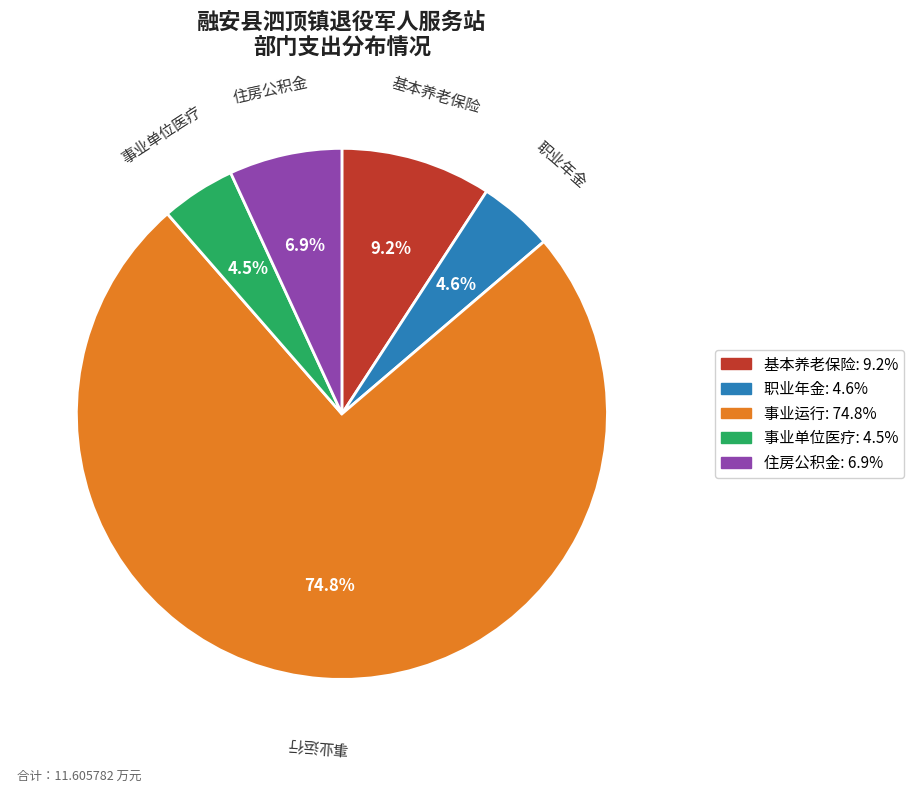

Which slice is the largest?

事业运行